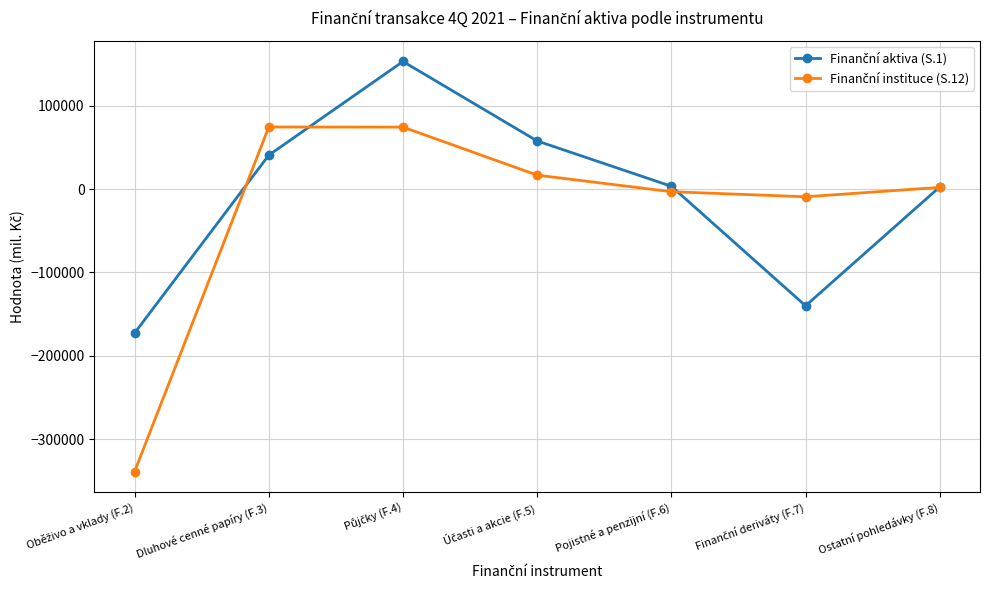

How many categories are shown in the chart?

7